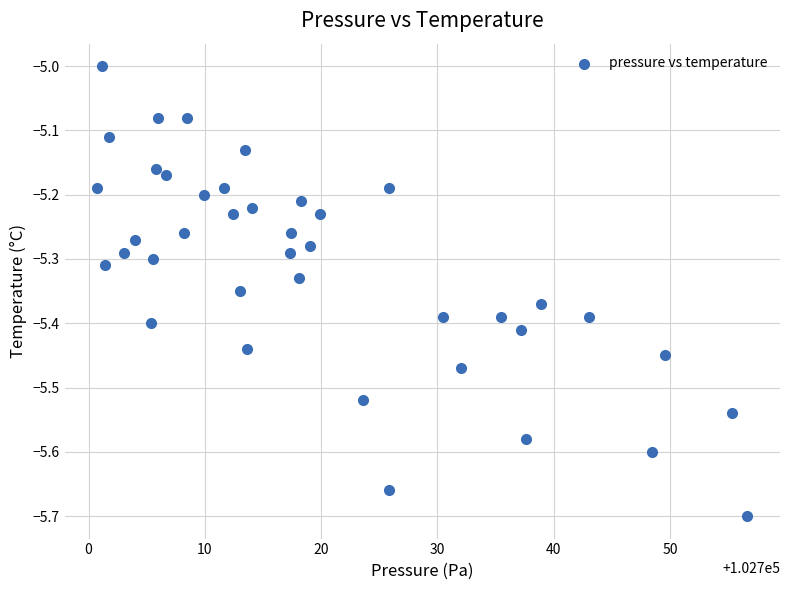

What is the range of Y values (max minus min)?

0.7